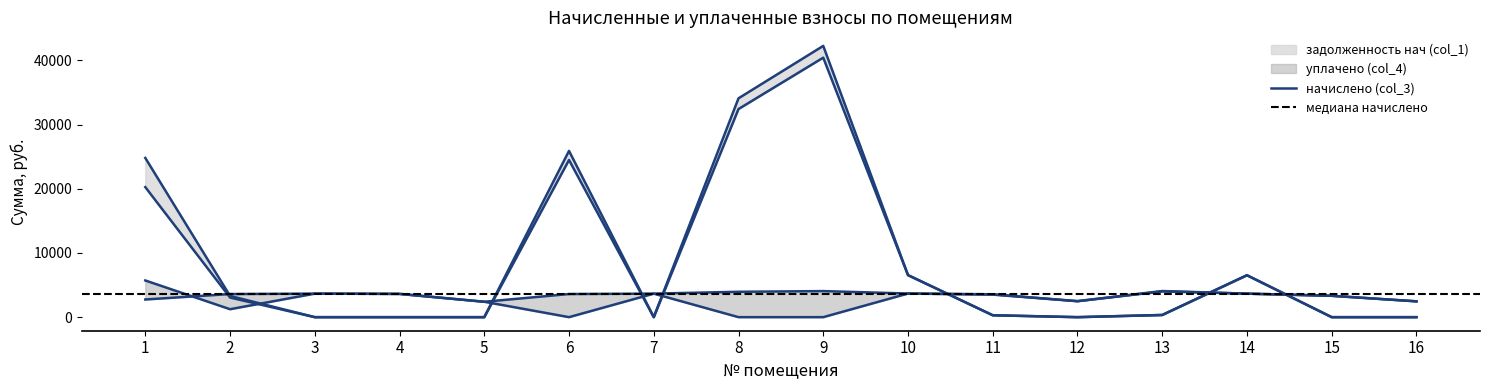

What is the average value of the задолженность кон (col_6) line series?

8704.3